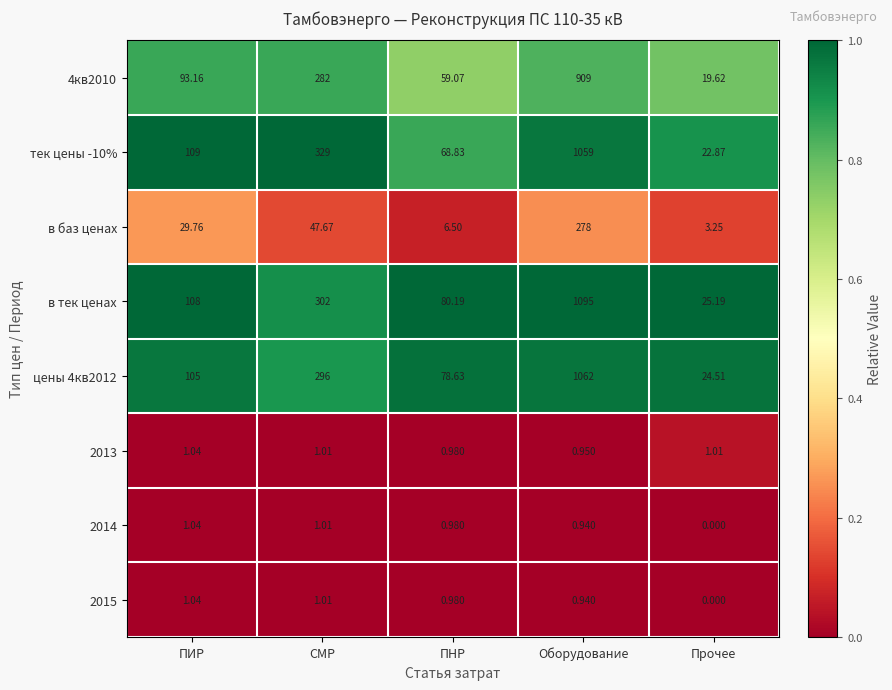

At which label is 2015 closest to 0?

Прочее